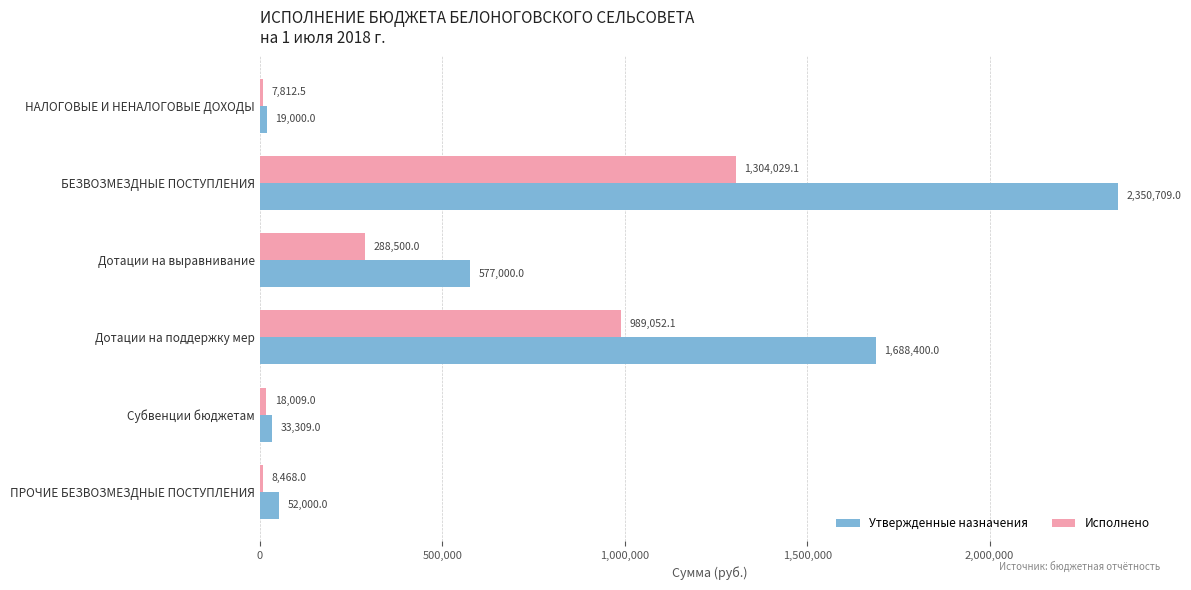

True or false: Исполнено has a value of 518184.2 at Дотации на выравнивание.

False